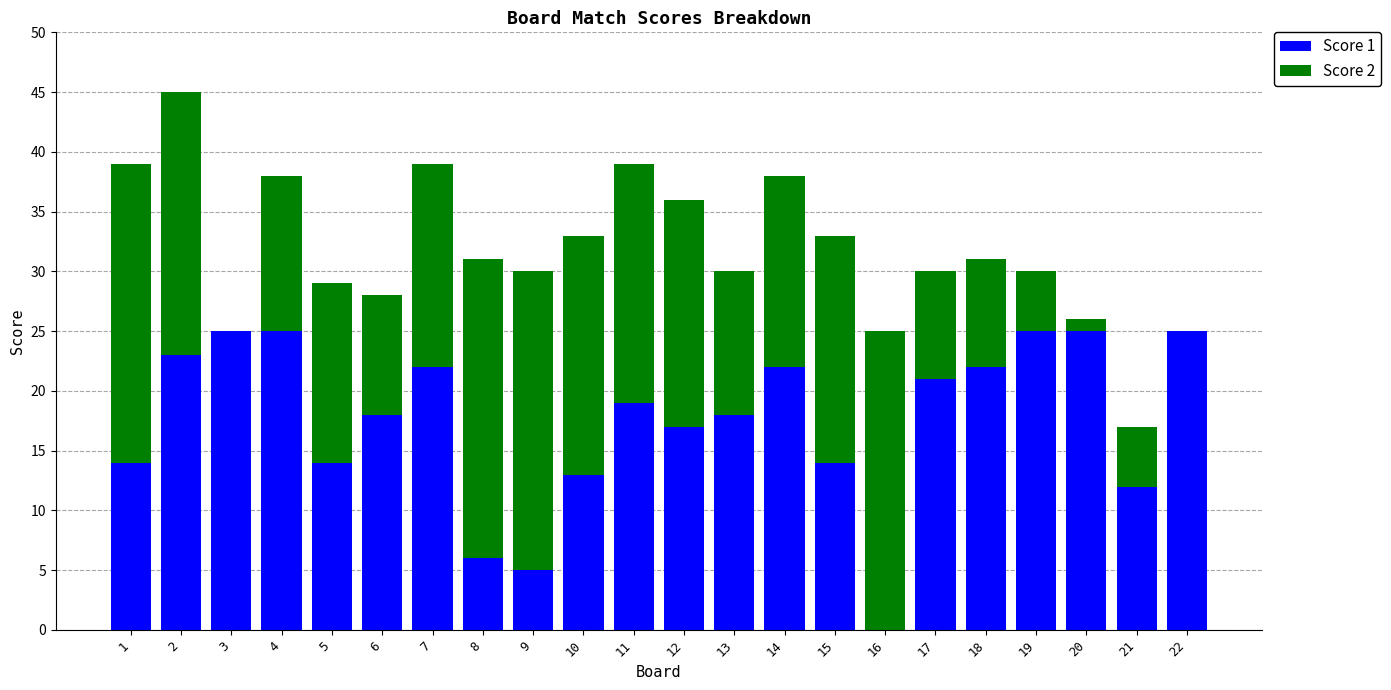

The value of Score 1 at 3 is 43. True or false?

False